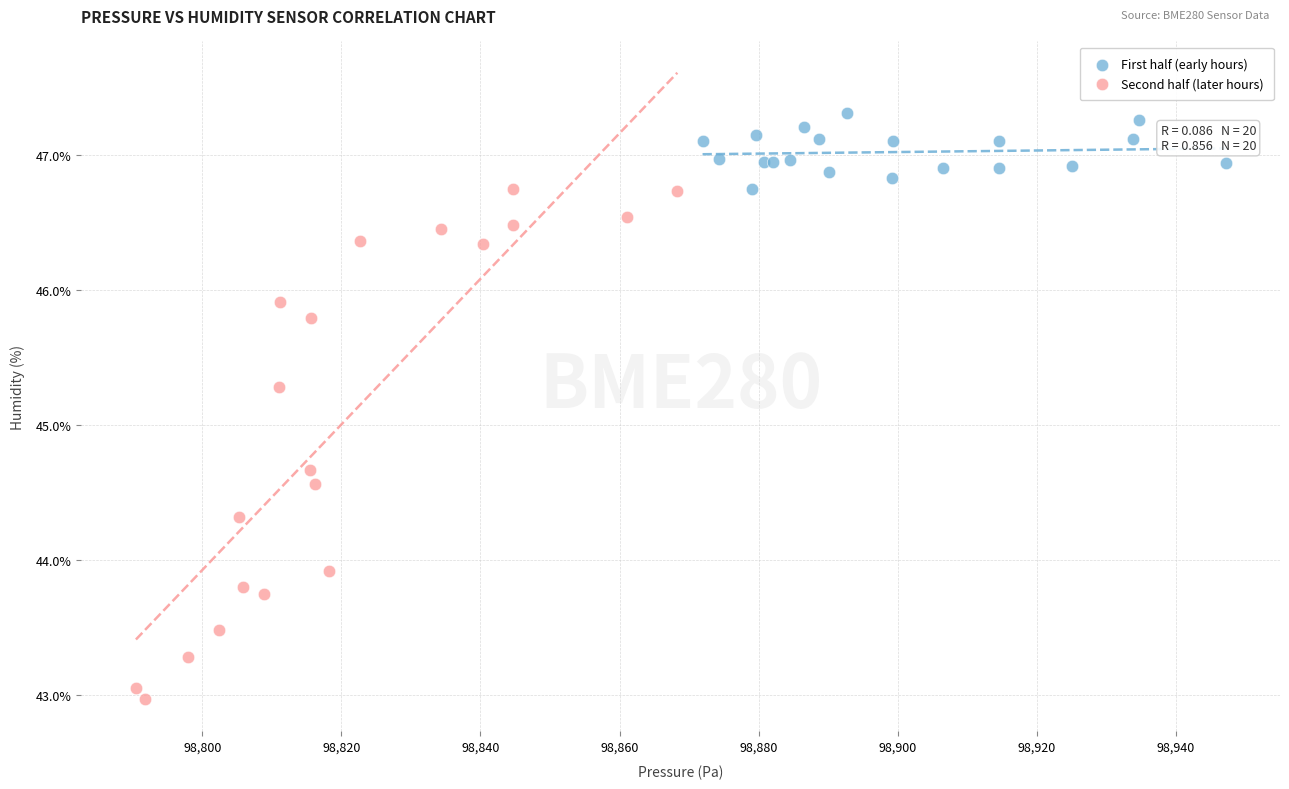

Which series contains the highest Y value?

First half (early hours)